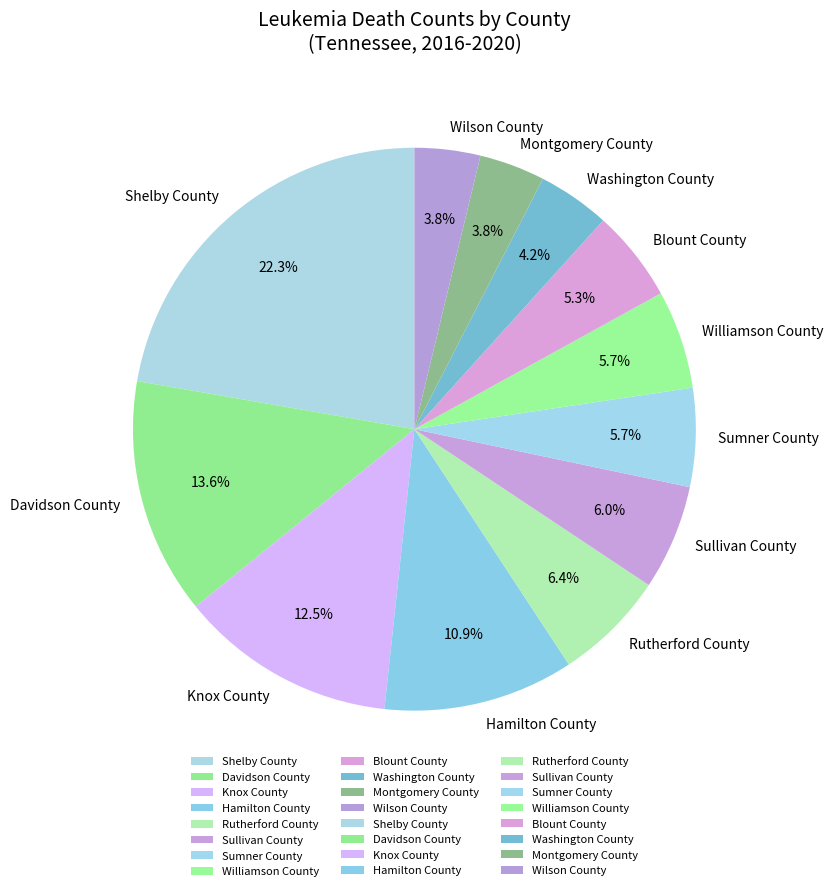

How much of the chart is everything except Sumner County?

94.3%